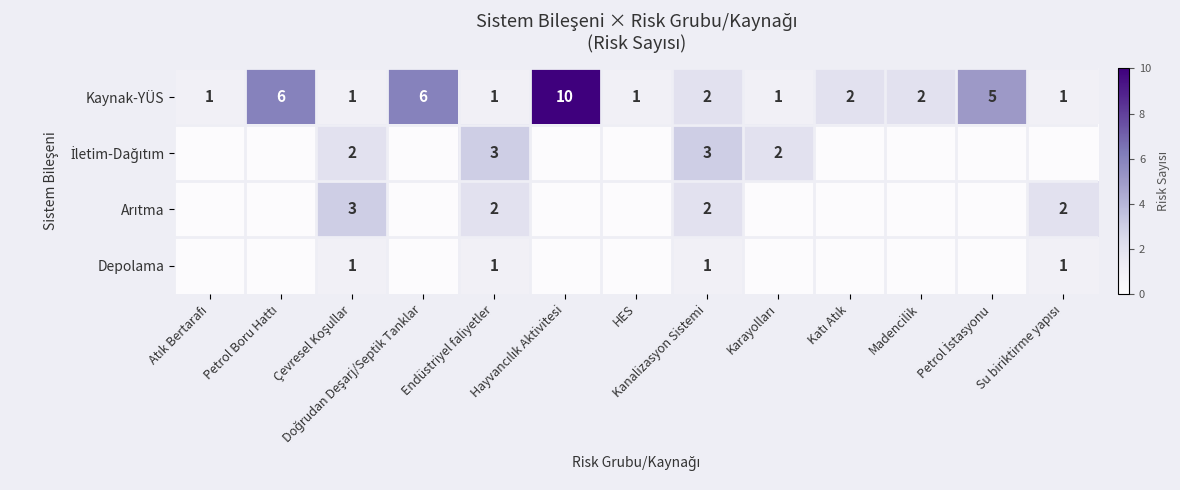

Count the Kaynak-YÜS values in the range 1 to 5.

10